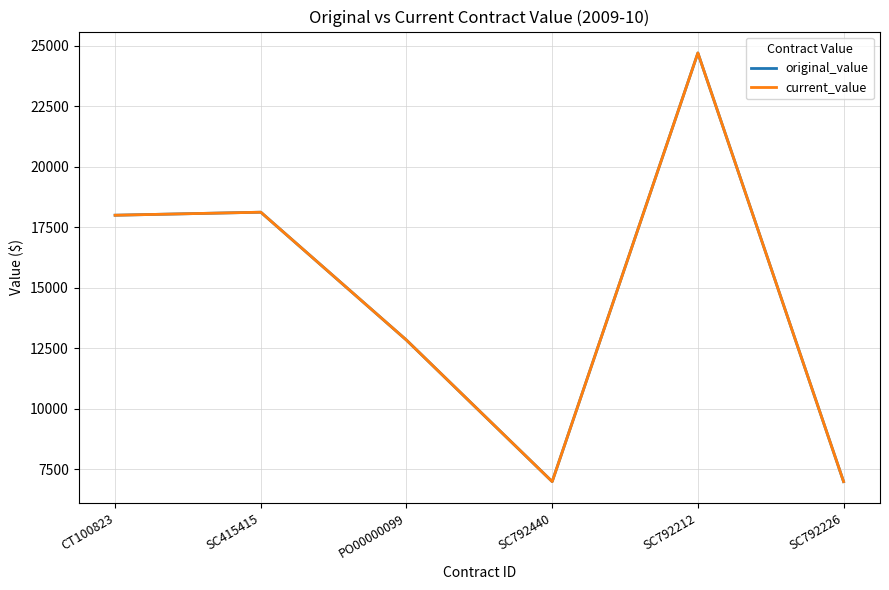

What is the difference between the maximum and minimum values in the current_value series?

17700.0